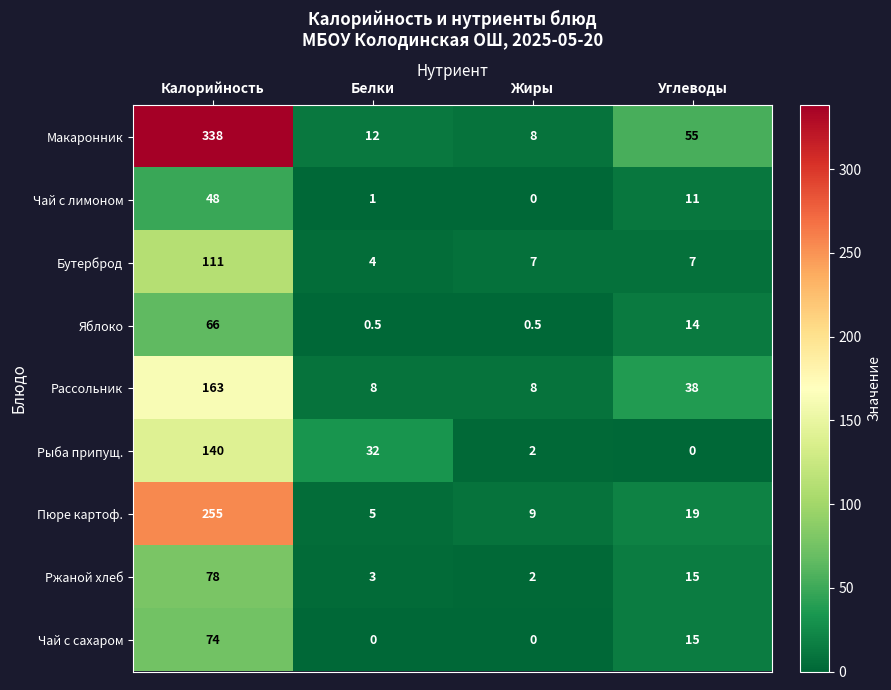

How many categories are shown in the chart?

4